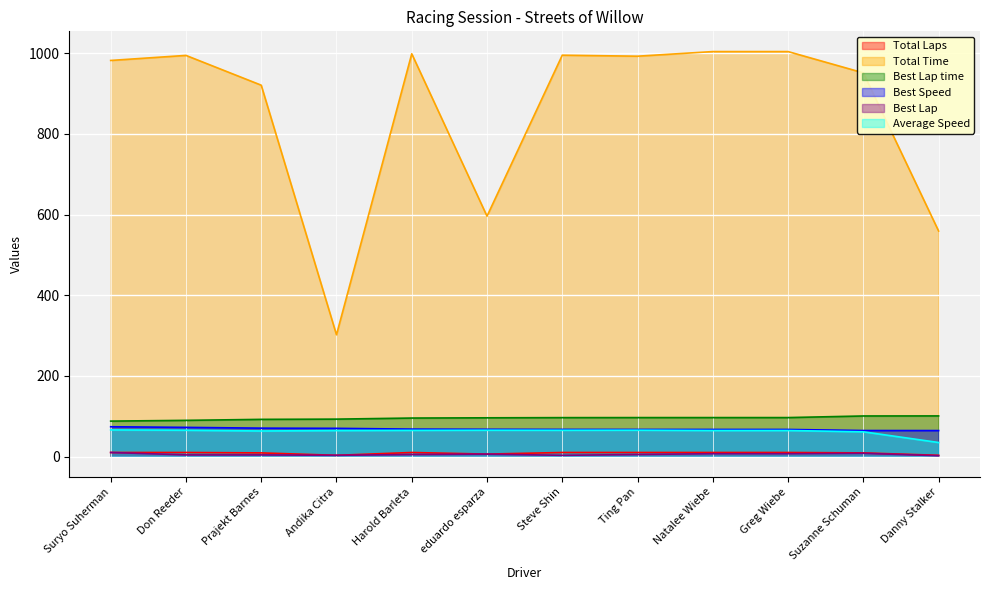

At which category is the sum across all series the highest?

Greg Wiebe